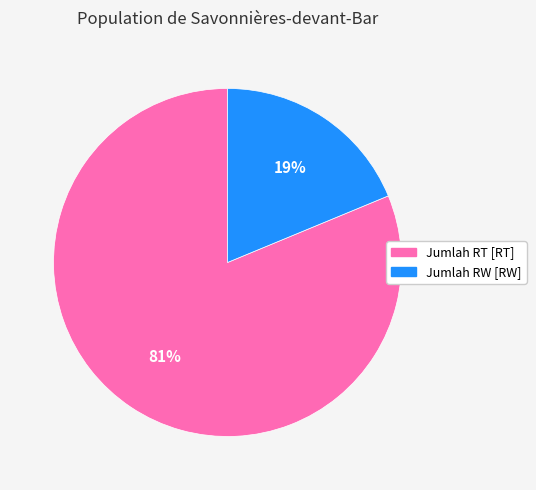

To the nearest percent, what is the combined percentage of Jumlah RT [RT] and Jumlah RW [RW]?

100%